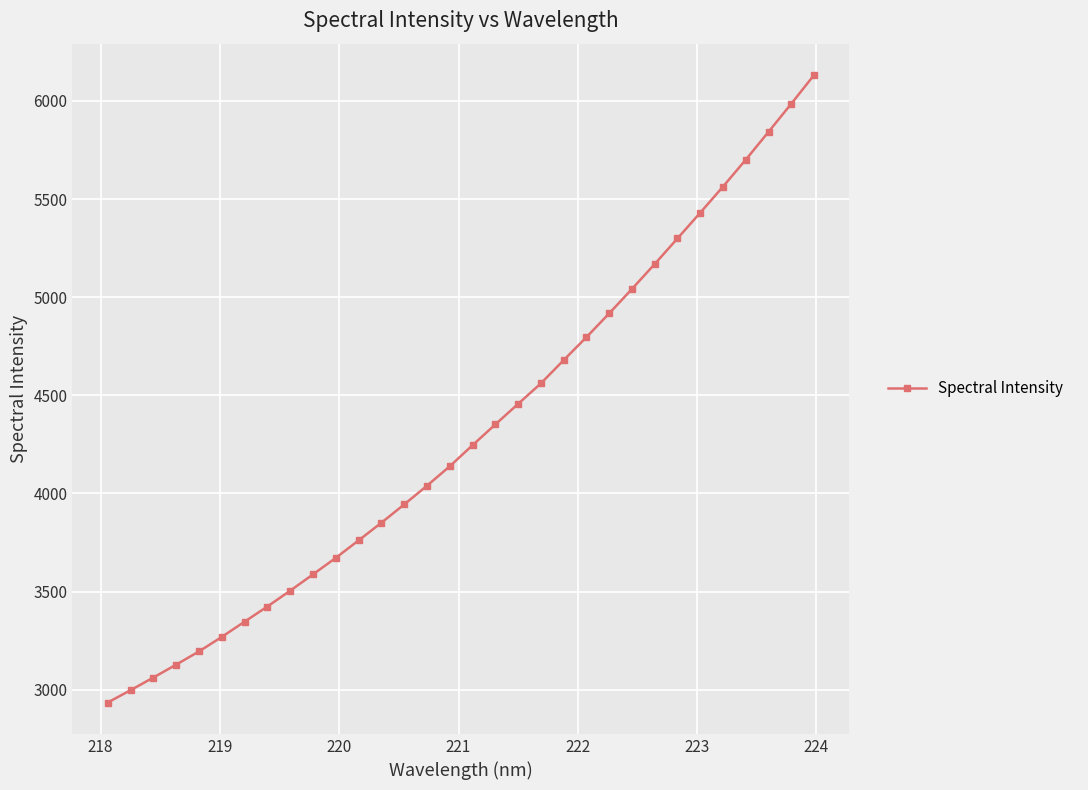

What is the value of the 23rd point from the left?

4917.2